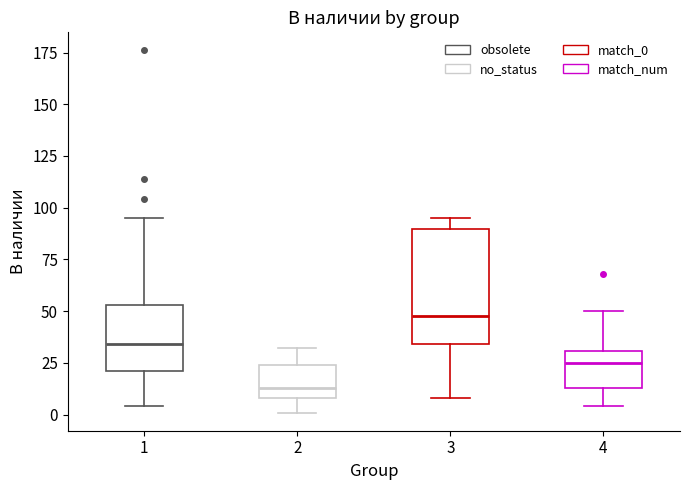

Which box is the tallest, from its lower edge to its upper edge?

3